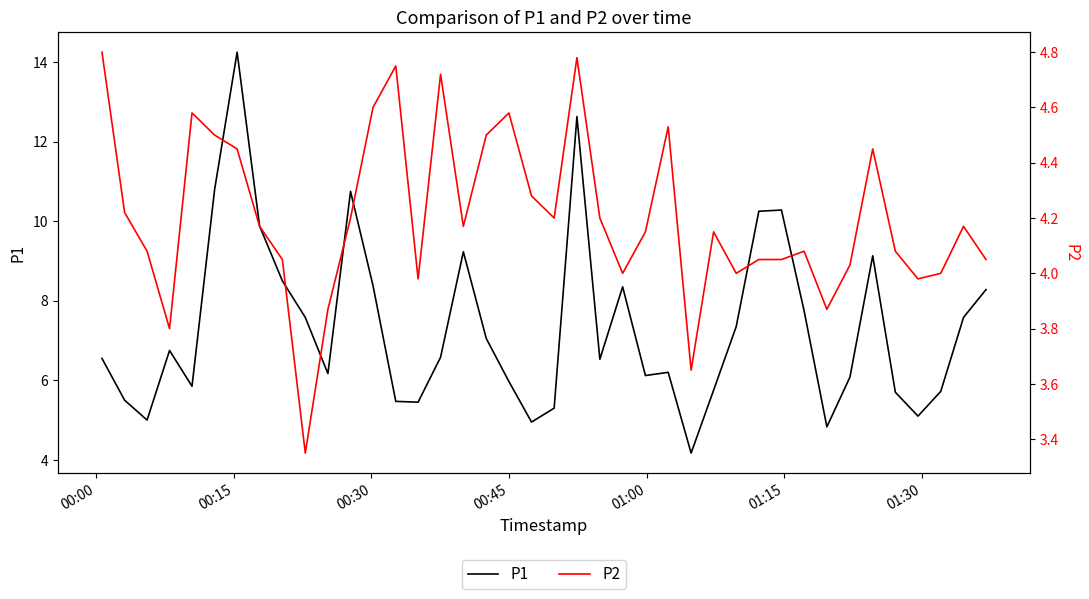

True or false: P1 and P2 intersect in this chart.

False